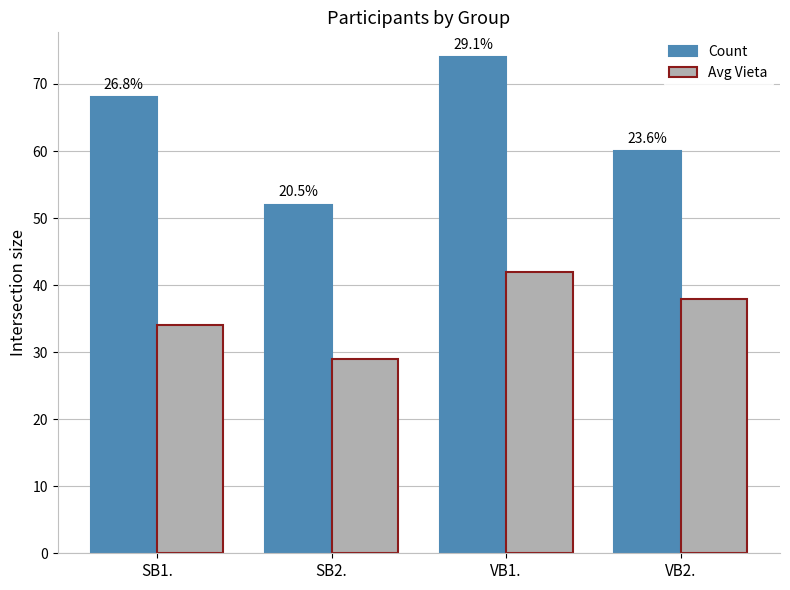

Reading left to right, list all the values displayed in this chart.

Count: SB1.=68	SB2.=52	VB1.=74	VB2.=60
Avg Vieta: SB1.=34	SB2.=29	VB1.=42	VB2.=38